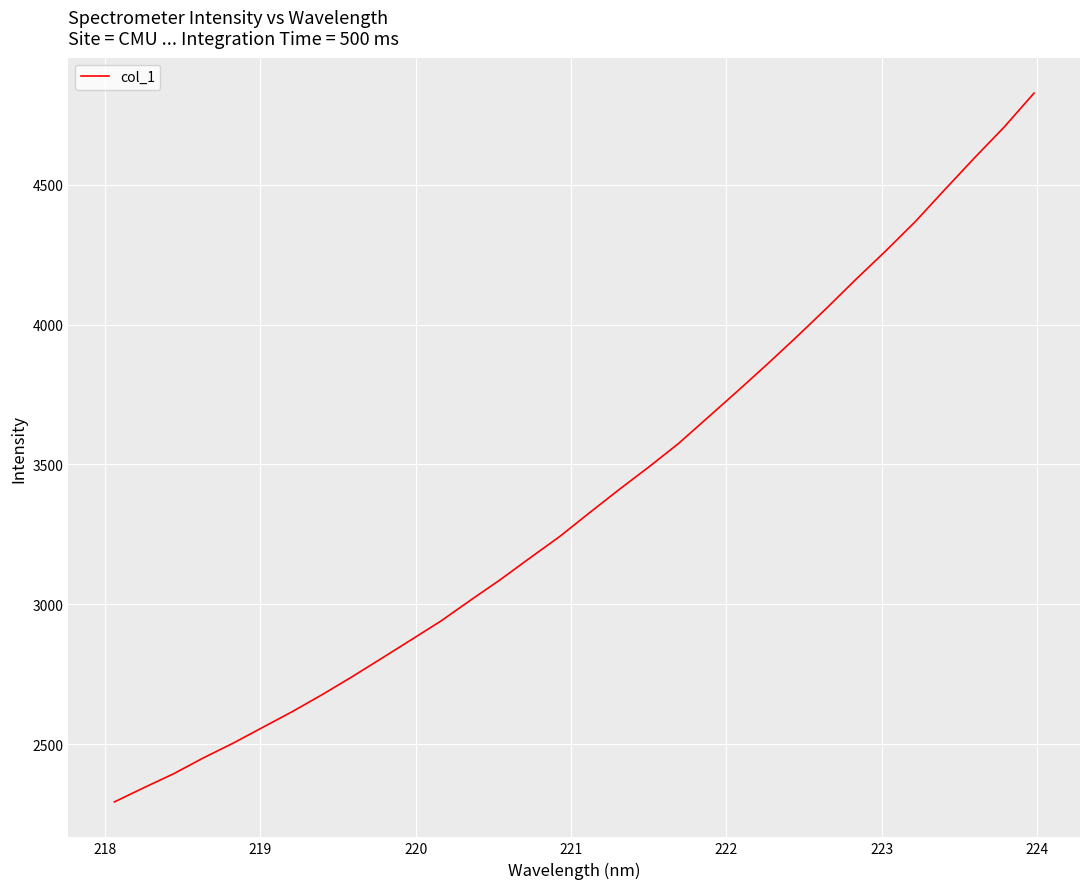

What is the difference between the maximum and minimum values?

2534.6